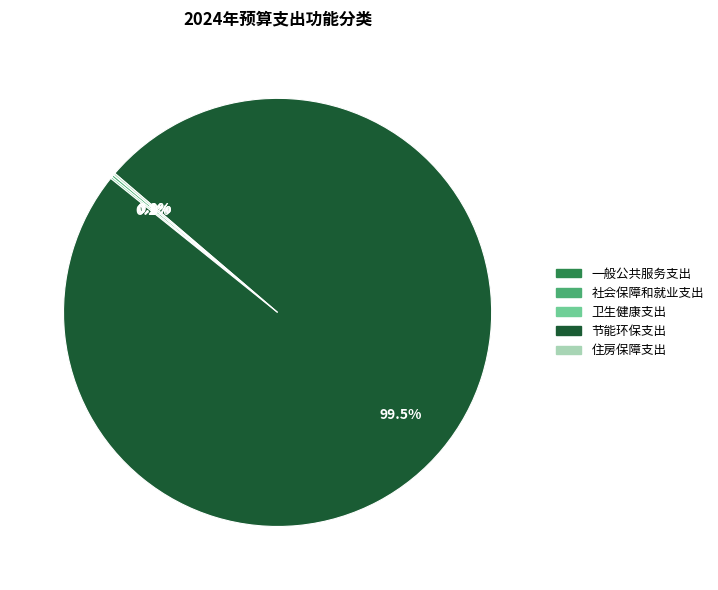

Which slice is the largest?

节能环保支出